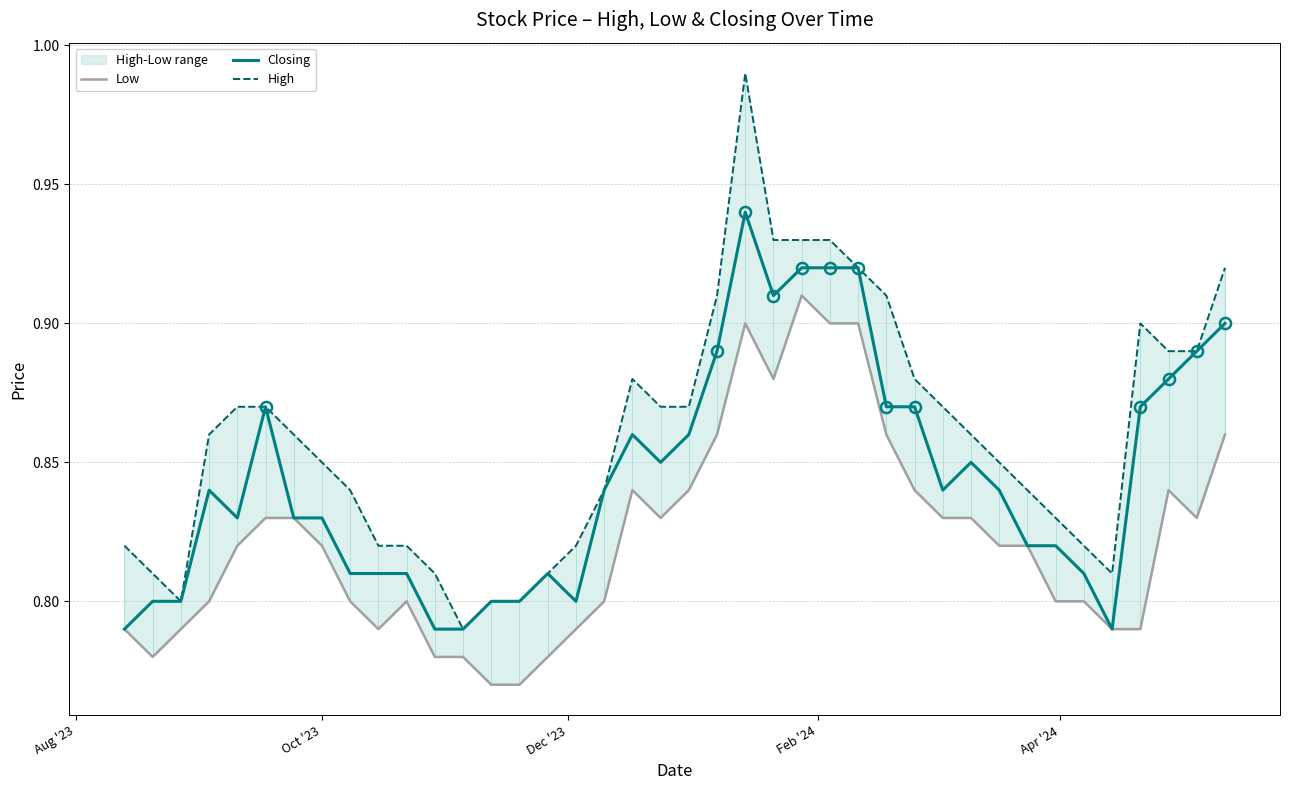

True or false: High and Low cross at least once.

False